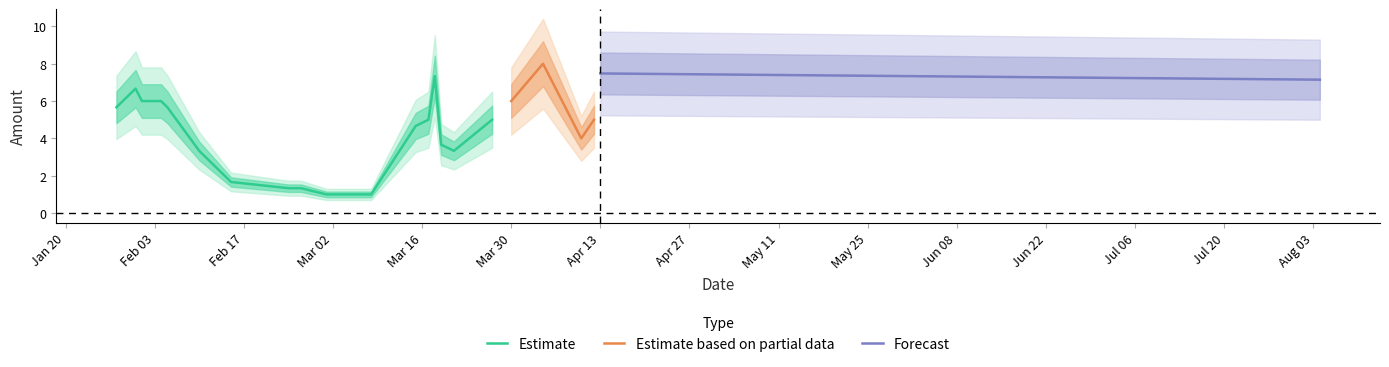

What position from the left is 2020-01-31?

2